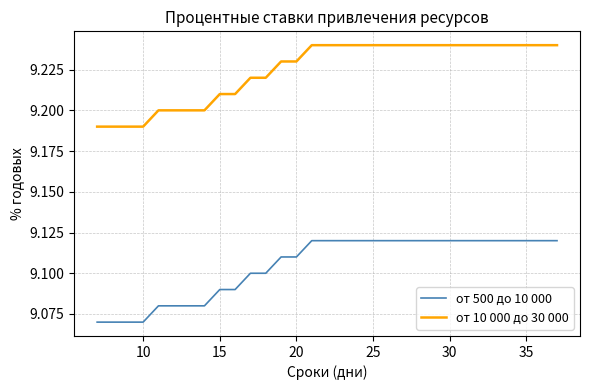

What are all the series names shown in the legend?

от 500 до 10 000, от 10 000 до 30 000